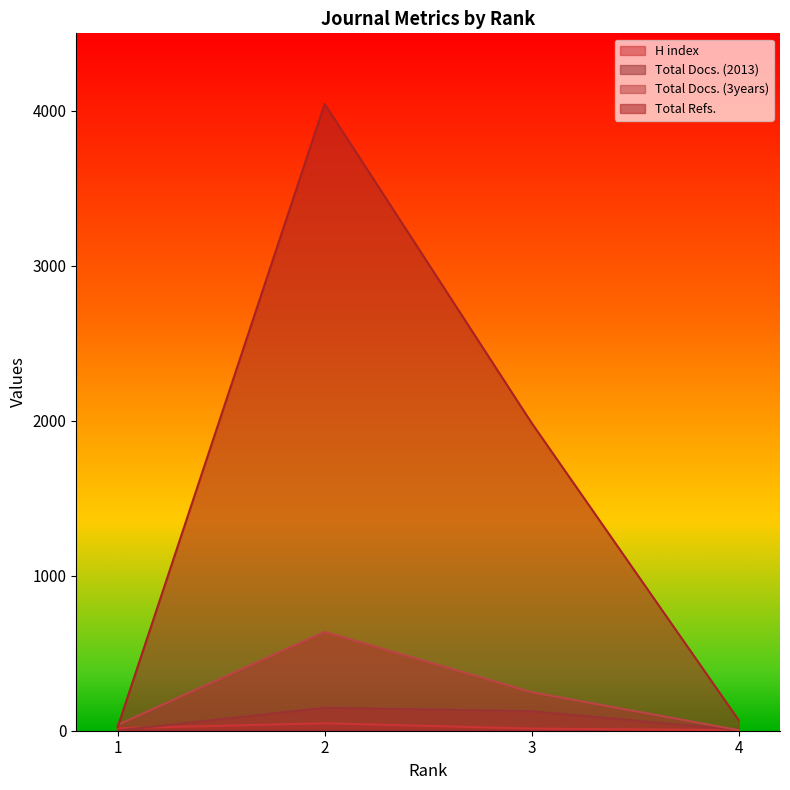

At 1, list the series in order from smallest to largest.

Total Docs. (2013), H index, Total Refs., Total Docs. (3years)